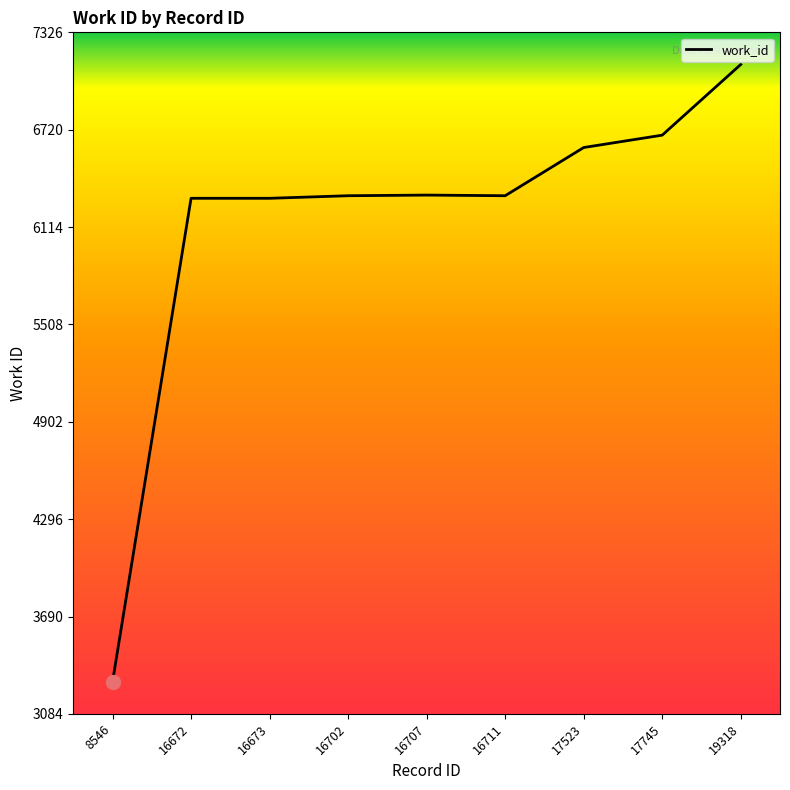

Which has a higher value, 16702 or 17523?

17523